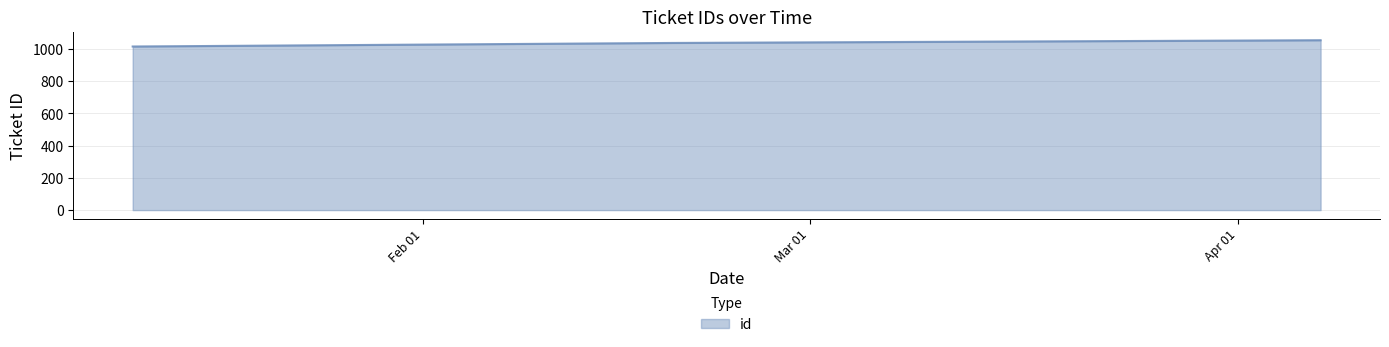

How many values are below 1038?

1